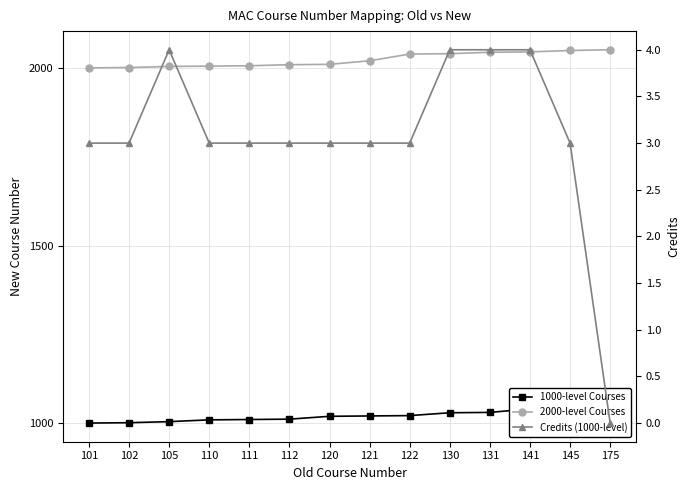

List the labels in order of Credits (1000-level) value, smallest first.

175, 101, 102, 110, 111, 112, 120, 121, 122, 145, 105, 130, 131, 141